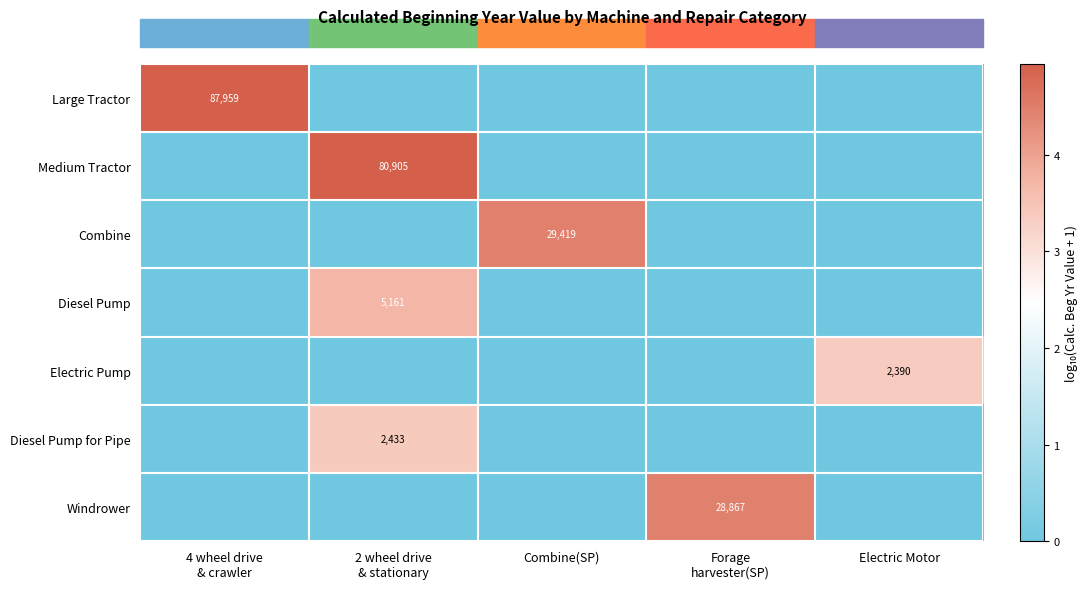

Which series has the widest spread of values?

Large Tractor